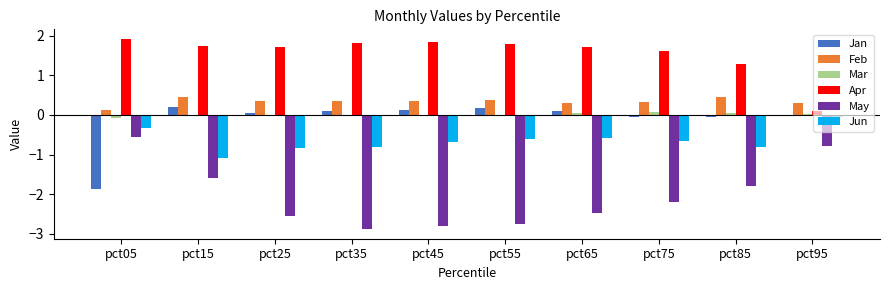

What is the sum of all May values?

-20.4